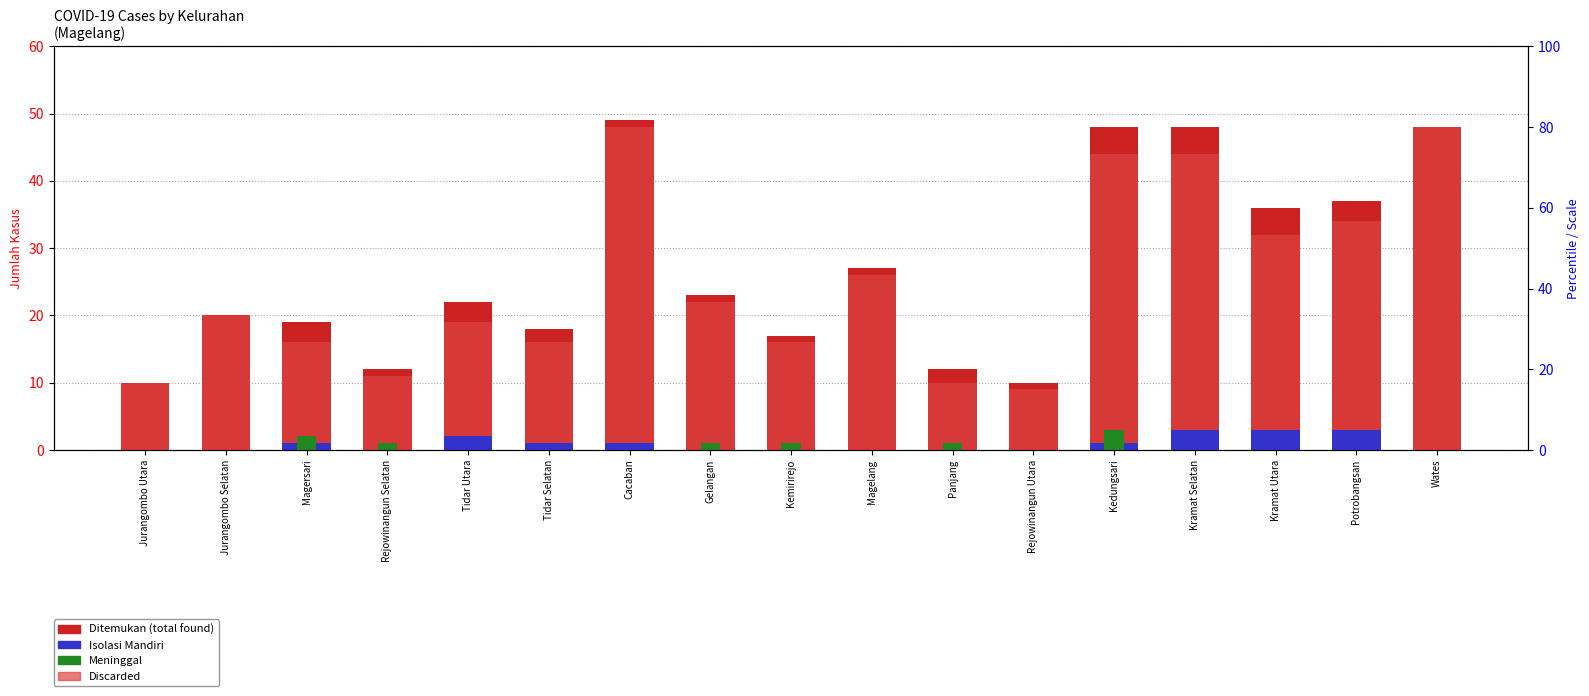

Reading left to right, list all the values displayed in this chart.

Ditemukan: Jurangombo Utara=10	Jurangombo Selatan=20	Magersari=19	Rejowinangun Selatan=12	Tidar Utara=22	Tidar Selatan=18	Cacaban=49	Gelangan=23	Kemirirejo=17	Magelang=27	Panjang=12	Rejowinangun Utara=10	Kedungsari=48	Kramat Selatan=48	Kramat Utara=36	Potrobangsan=37	Wates=48
Discarded: Jurangombo Utara=10	Jurangombo Selatan=20	Magersari=16	Rejowinangun Selatan=11	Tidar Utara=19	Tidar Selatan=16	Cacaban=48	Gelangan=22	Kemirirejo=16	Magelang=26	Panjang=10	Rejowinangun Utara=9	Kedungsari=44	Kramat Selatan=44	Kramat Utara=32	Potrobangsan=34	Wates=48
Isolasi Mandiri: Jurangombo Utara=0	Jurangombo Selatan=0	Magersari=1	Rejowinangun Selatan=0	Tidar Utara=2	Tidar Selatan=1	Cacaban=1	Gelangan=0	Kemirirejo=0	Magelang=0	Panjang=0	Rejowinangun Utara=0	Kedungsari=1	Kramat Selatan=3	Kramat Utara=3	Potrobangsan=3	Wates=0
Meninggal: Jurangombo Utara=0	Jurangombo Selatan=0	Magersari=2	Rejowinangun Selatan=1	Tidar Utara=0	Tidar Selatan=0	Cacaban=0	Gelangan=1	Kemirirejo=1	Magelang=0	Panjang=1	Rejowinangun Utara=0	Kedungsari=3	Kramat Selatan=0	Kramat Utara=0	Potrobangsan=0	Wates=0